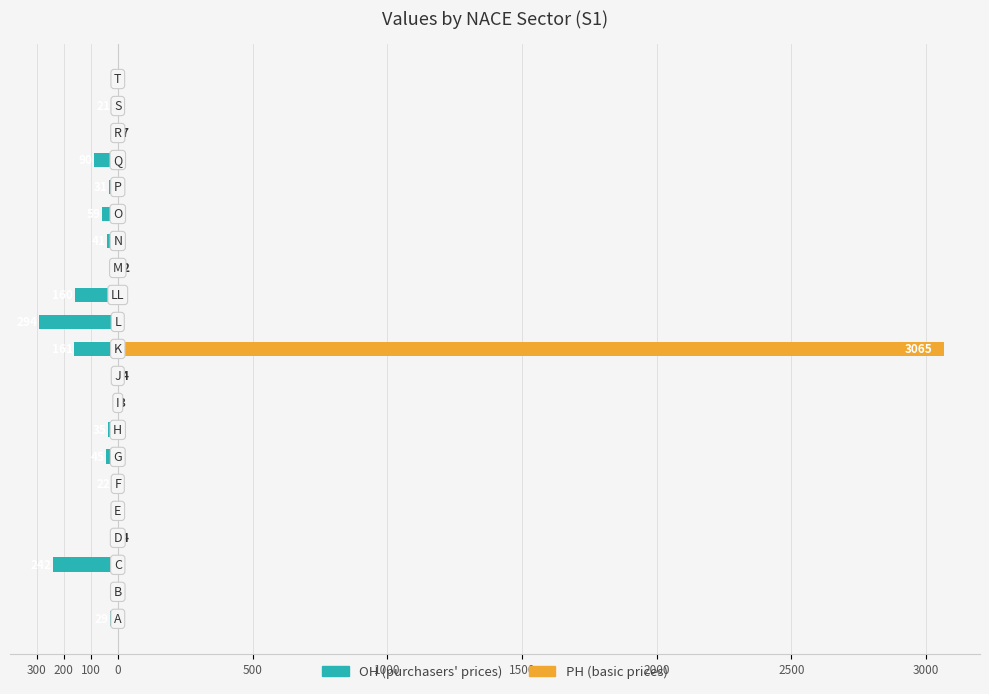

The OH (purchasers' prices) series shows -29 at 300. True or false?

True